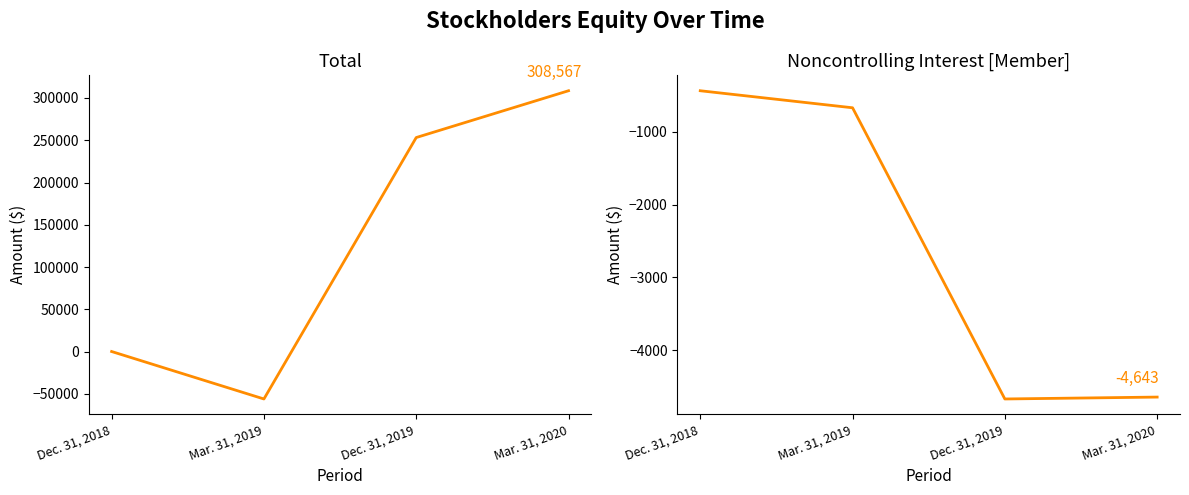

In Total, how many points are lower than both neighbors (excluding endpoints)?

1